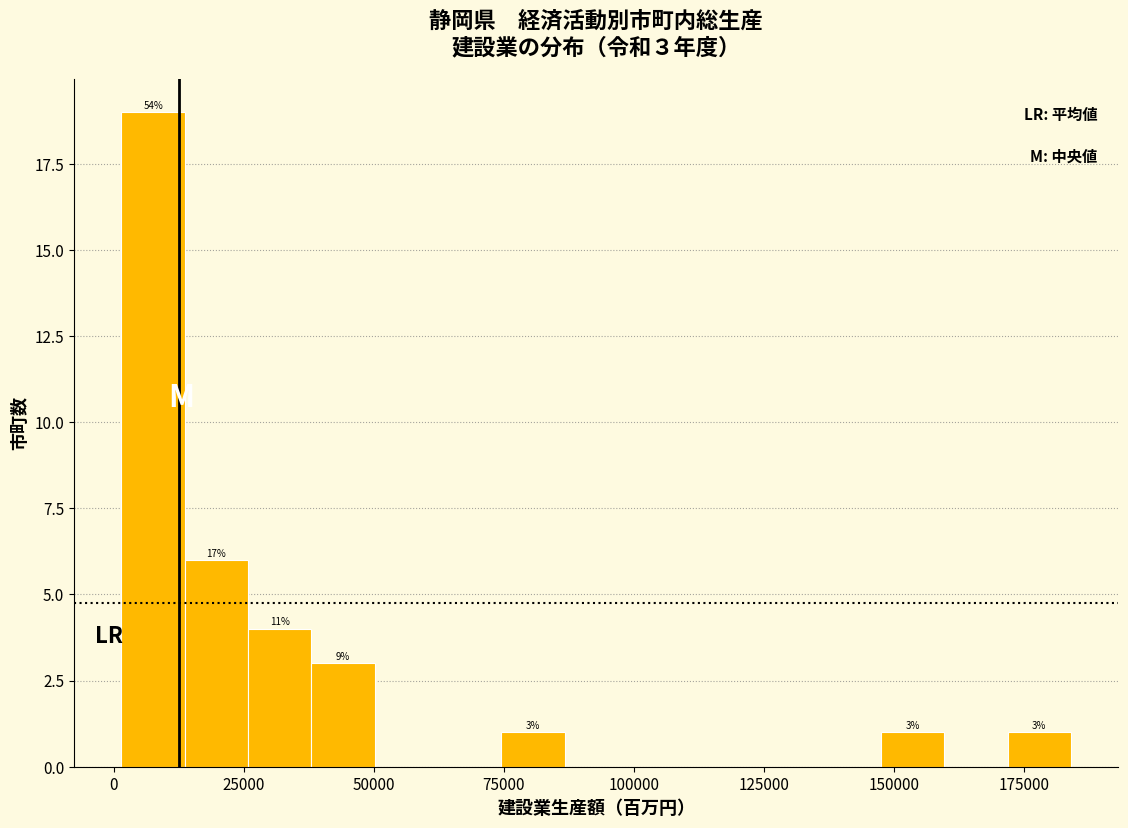

Read against the x-axis, roughly where is the centre of the tallest bar?

10000